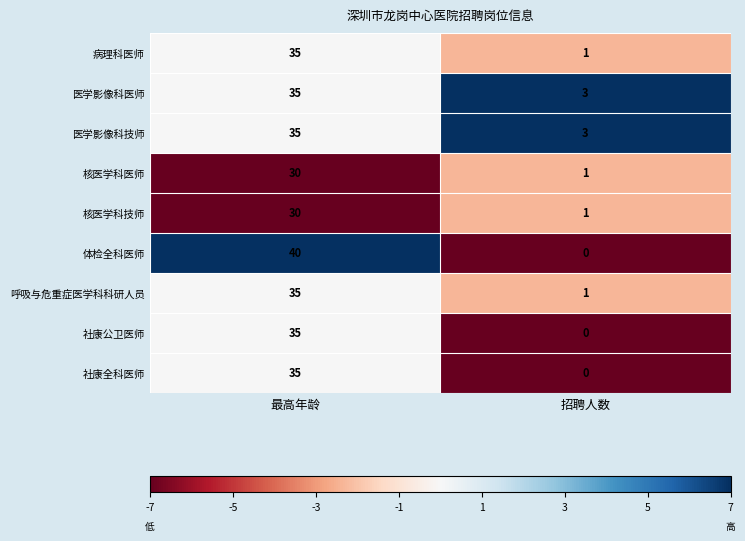

What is the total value across all series at 最高年龄?

310